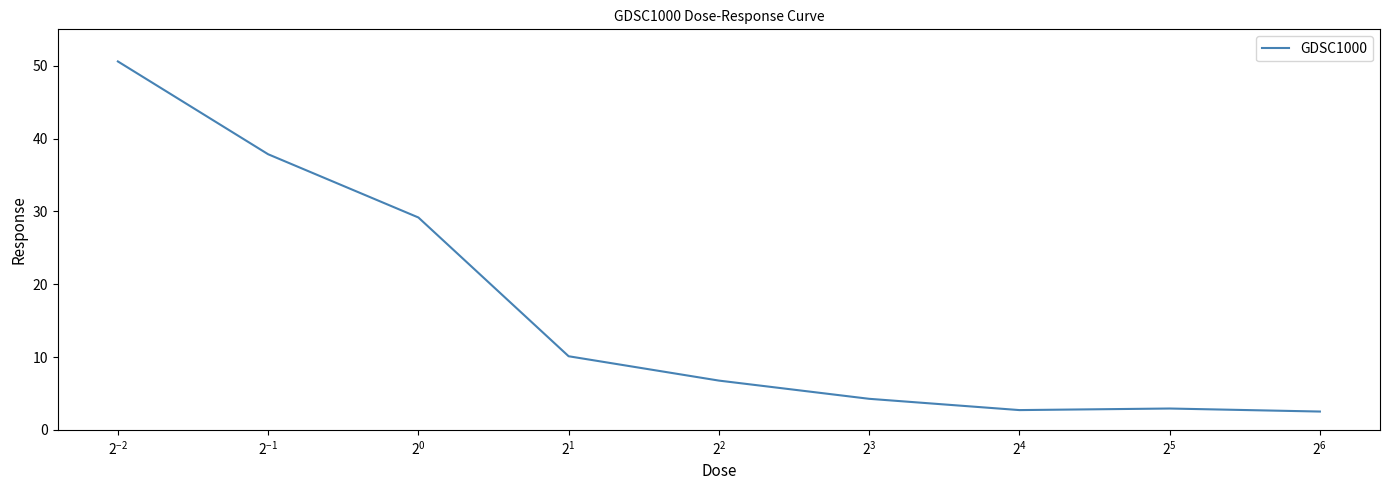

What is the difference between the maximum and minimum values?

48.1